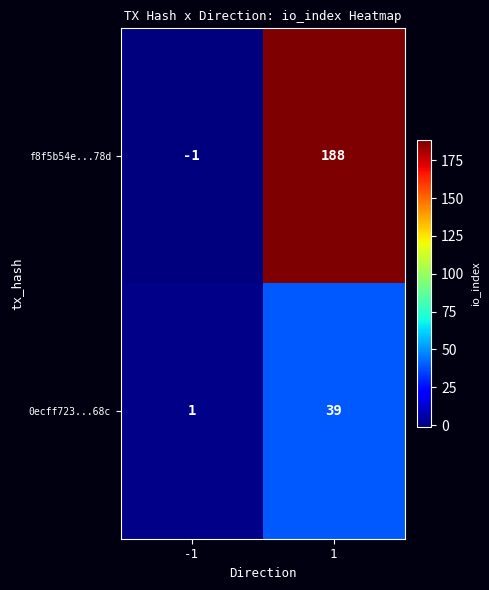

Reading left to right, what are all the values shown in this chart?

f8f5b54e...78d: -1	188
0ecff723...68c: 1	39